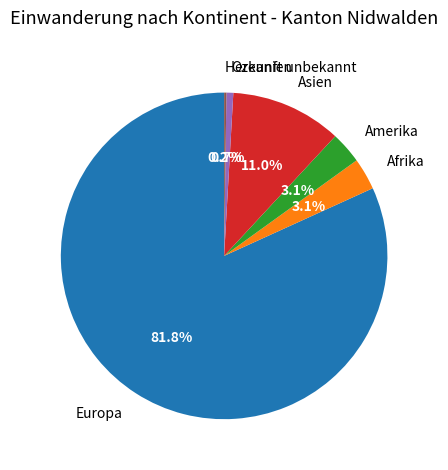

To the nearest percent, what percentage of the pie is Asien?

11%